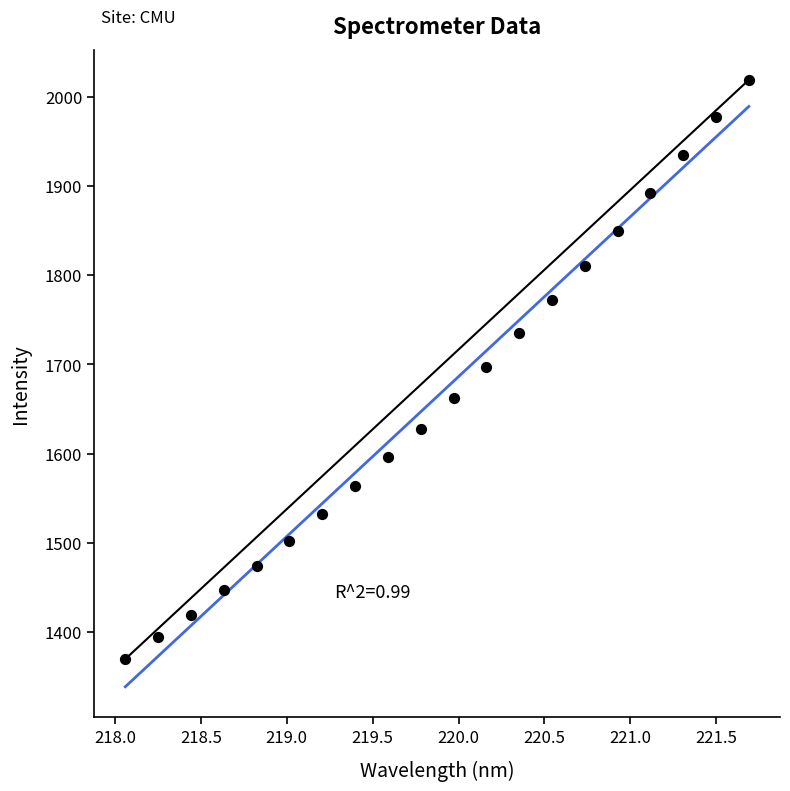

What is the range of X values (max minus min)?

3.6